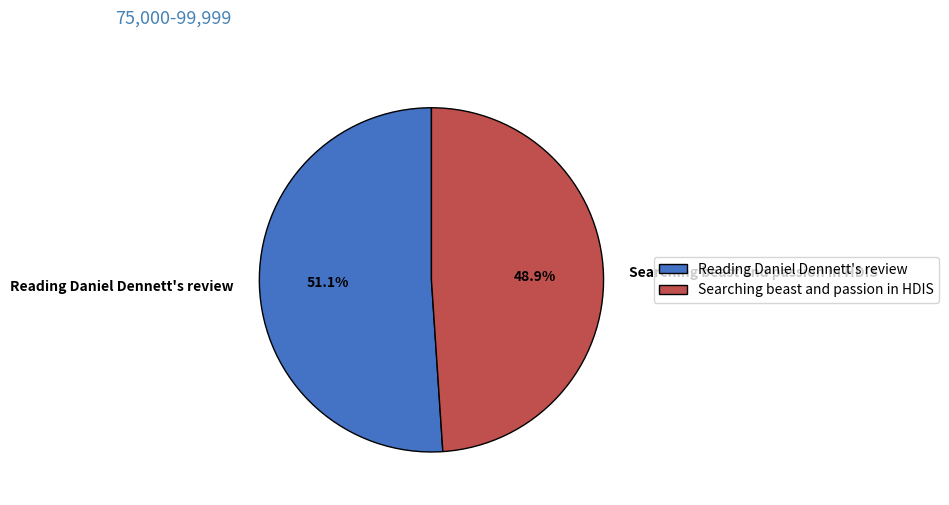

How many slices are in this pie chart?

2